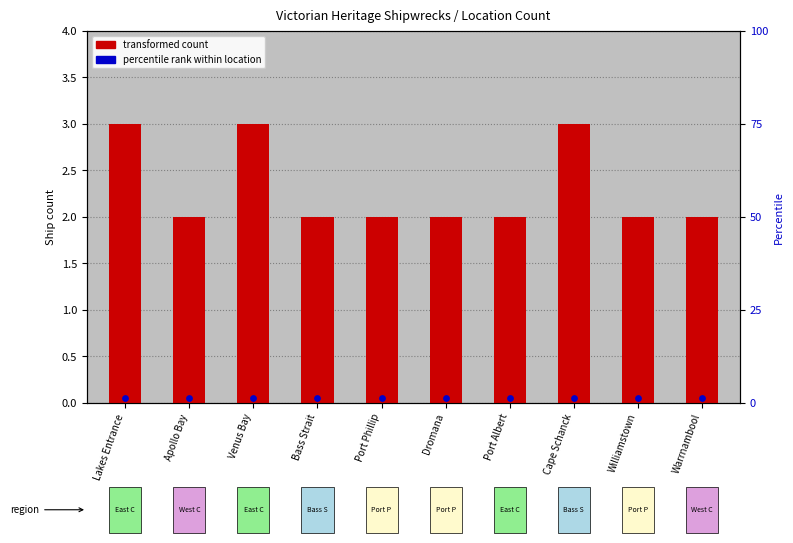

Is the value of location rank at Port Albert greater than the value of ship count at Cape Schanck?

No